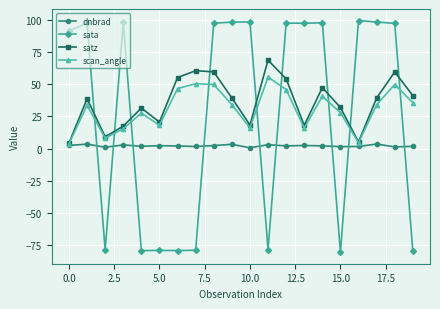

What is the sum of all sata values?

533.1